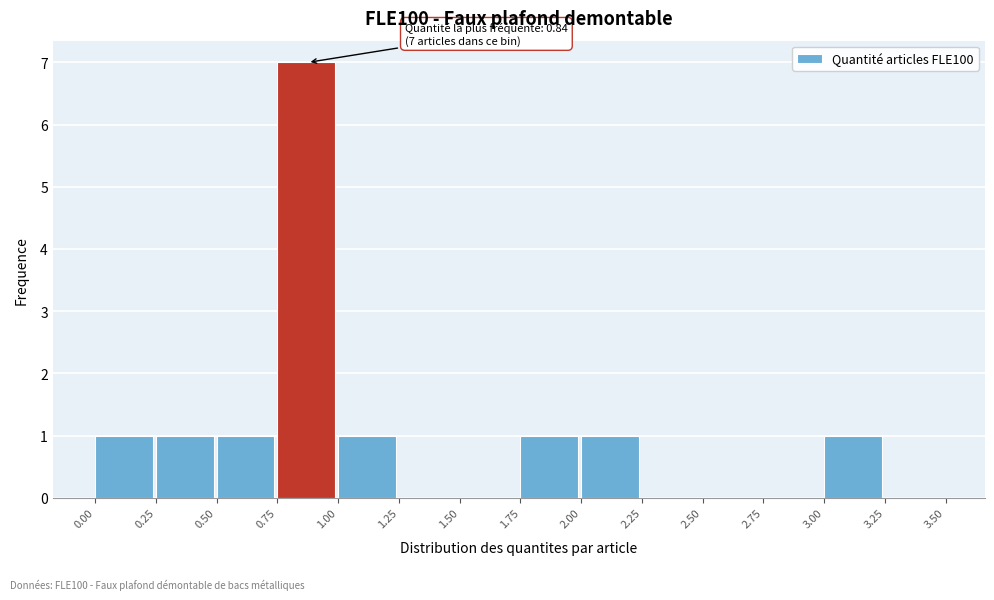

Which range on the x-axis has the tallest bar?

0.75 to 1.00